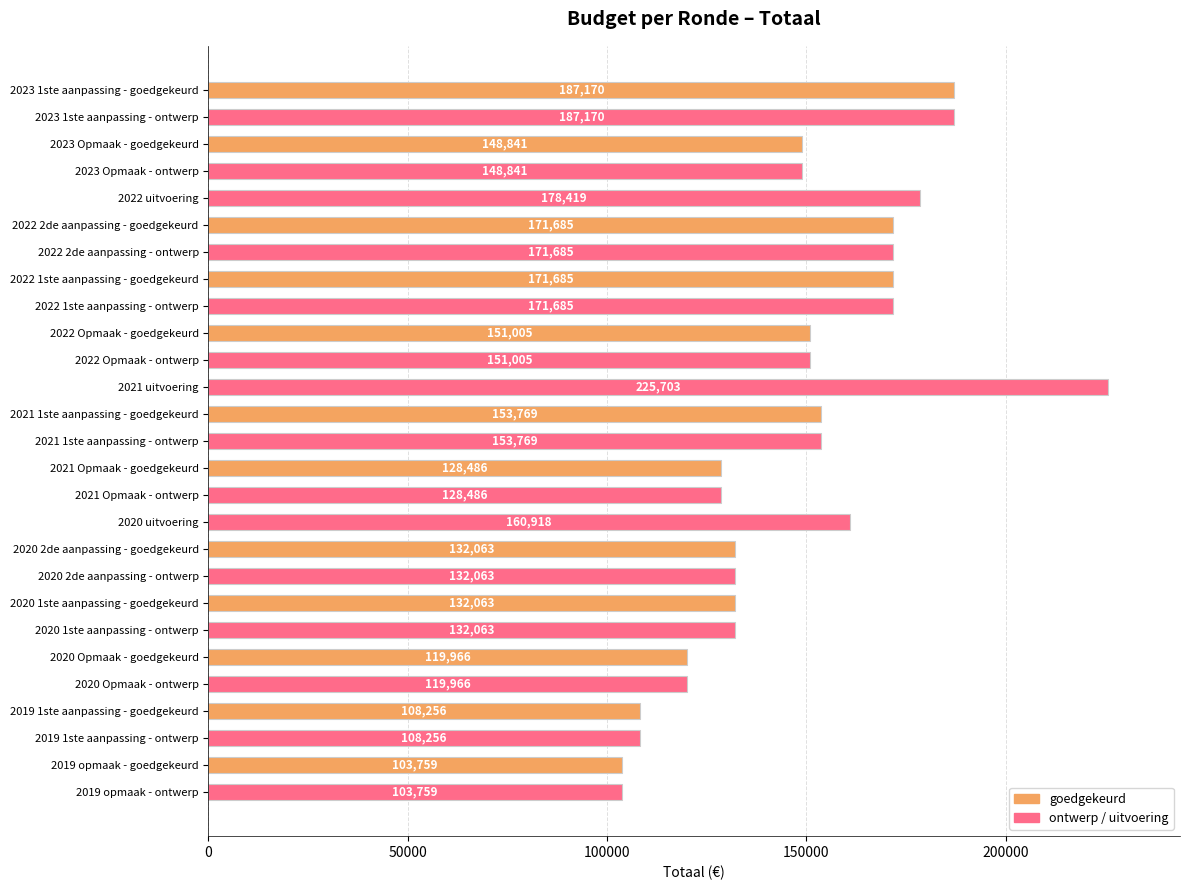

True or false: the data shows 148841 at 2023 Opmaak - ontwerp.

True